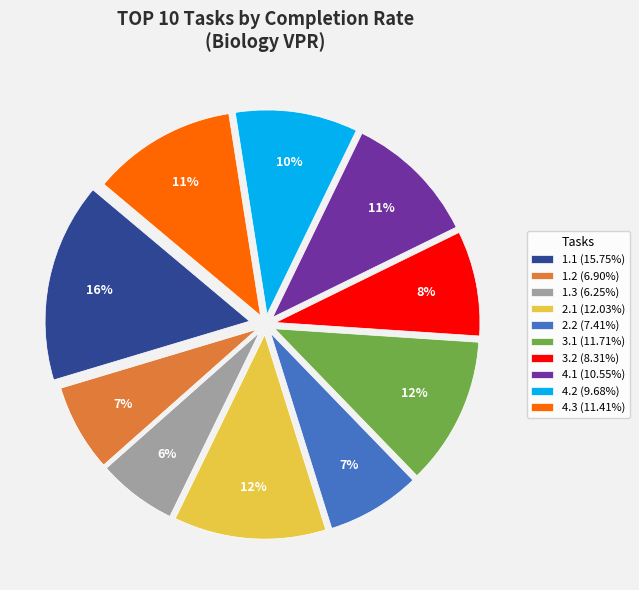

Which slice is the smallest?

1.3